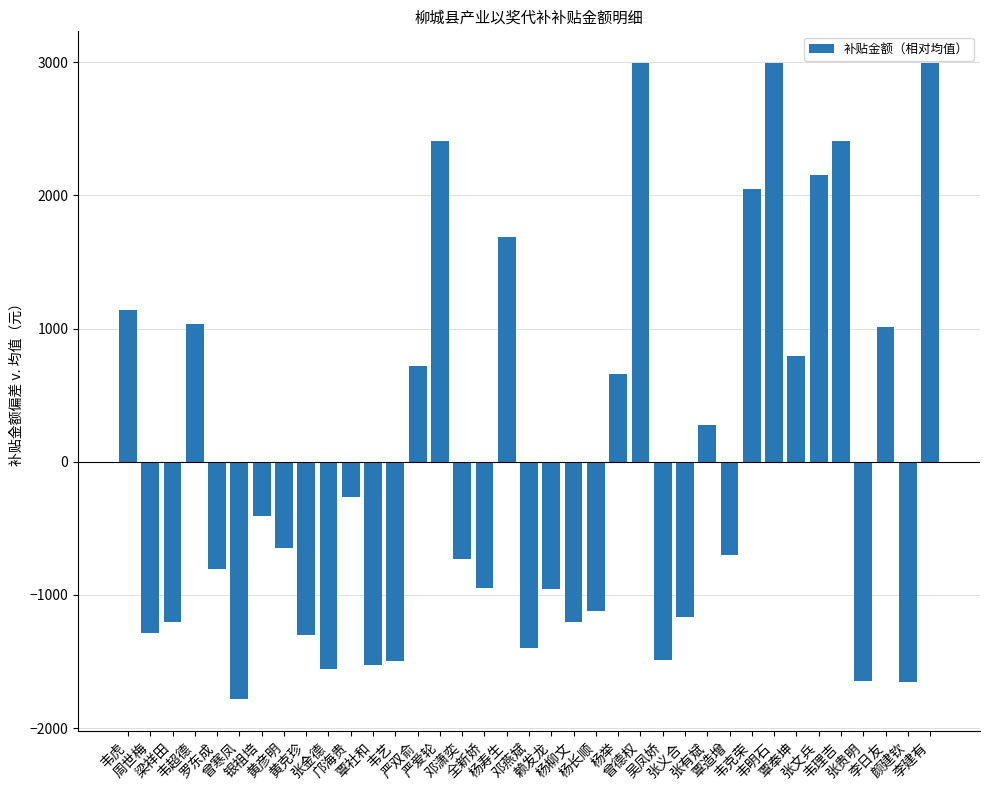

What is the value of the 28th bar from the left?

-701.7